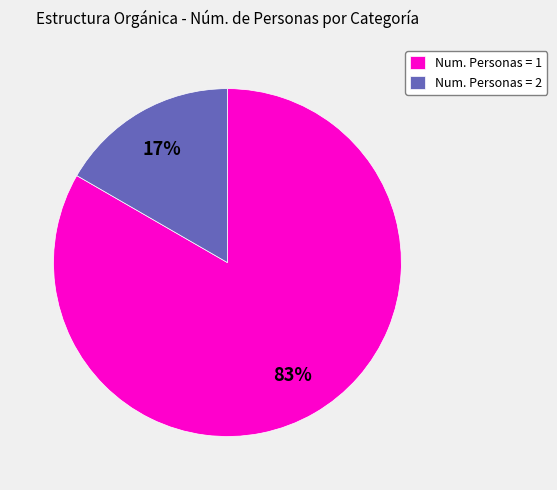

What is the largest slice in the pie chart?

Num. Personas = 1